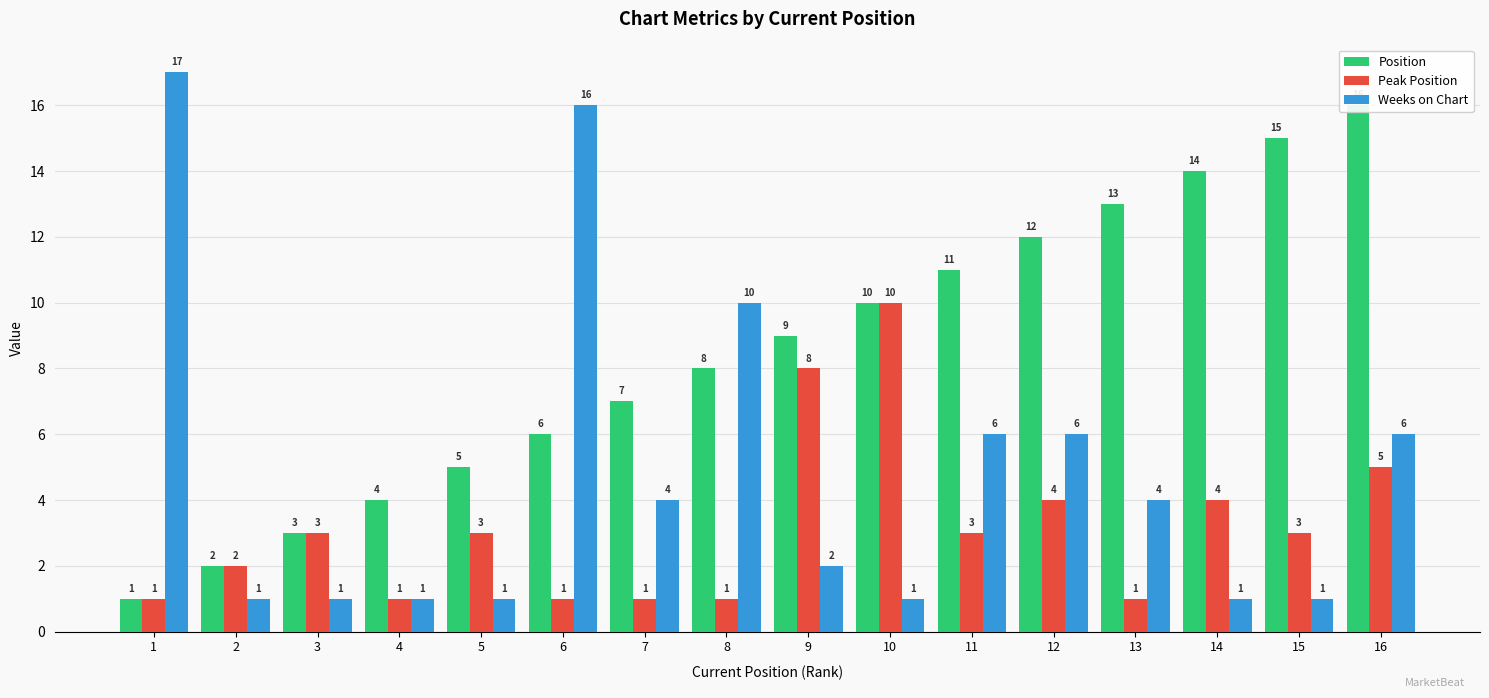

Reading left to right, list all the values displayed in this chart.

Position: 1=1	2=2	3=3	4=4	5=5	6=6	7=7	8=8	9=9	10=10	11=11	12=12	13=13	14=14	15=15	16=16
Peak Position: 1=1	2=2	3=3	4=1	5=3	6=1	7=1	8=1	9=8	10=10	11=3	12=4	13=1	14=4	15=3	16=5
Weeks on Chart: 1=17	2=1	3=1	4=1	5=1	6=16	7=4	8=10	9=2	10=1	11=6	12=6	13=4	14=1	15=1	16=6